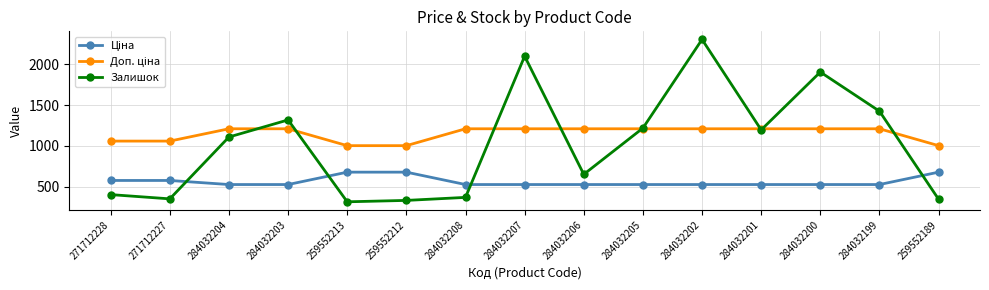

Which label corresponds to the largest value in the chart?

284032202